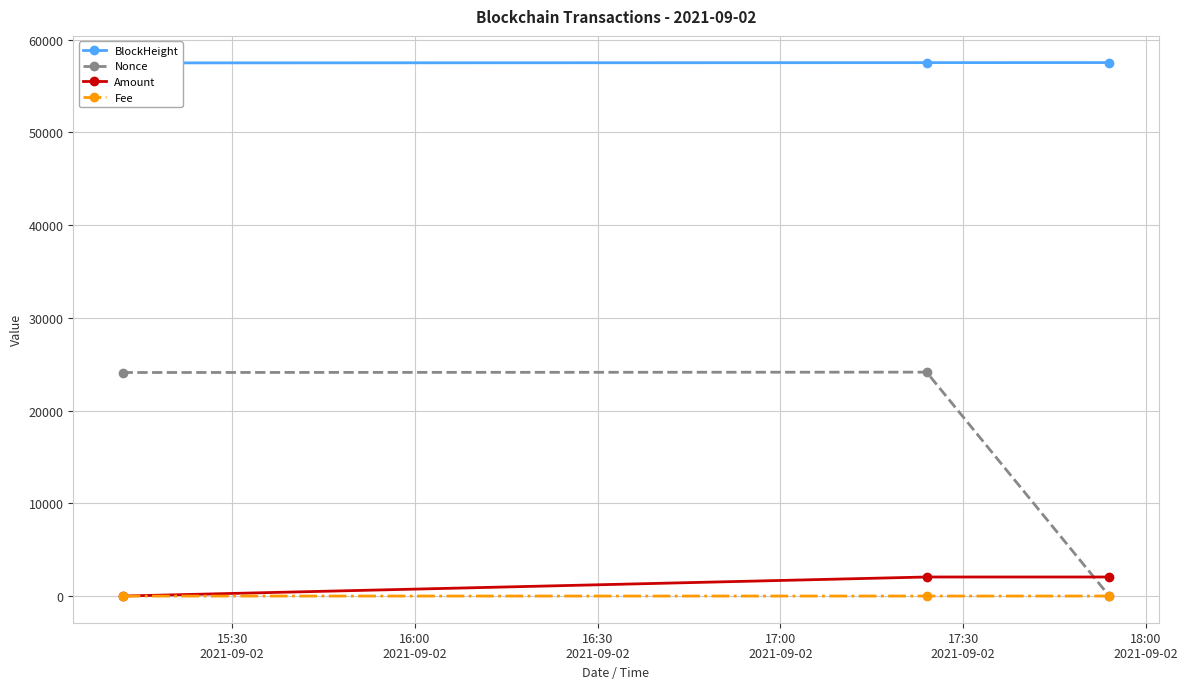

Which series has the largest range (max minus min)?

Nonce